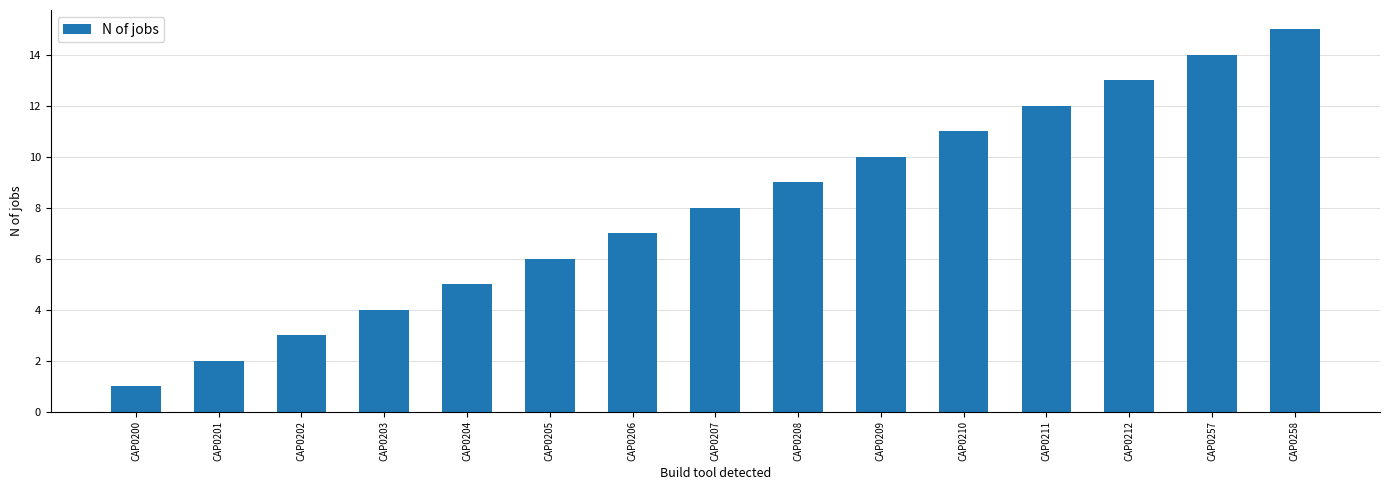

Reading left to right, transcribe all the data shown in this chart.

1	2	3	4	5	6	7	8	9	10	11	12	13	14	15